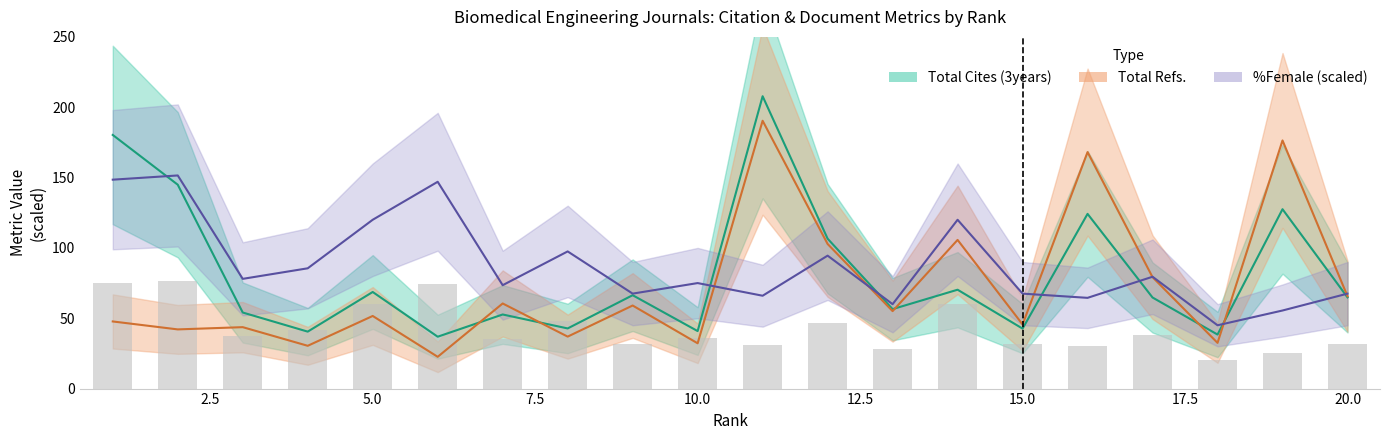

The value of %Female at 1 is 148.5. True or false?

True